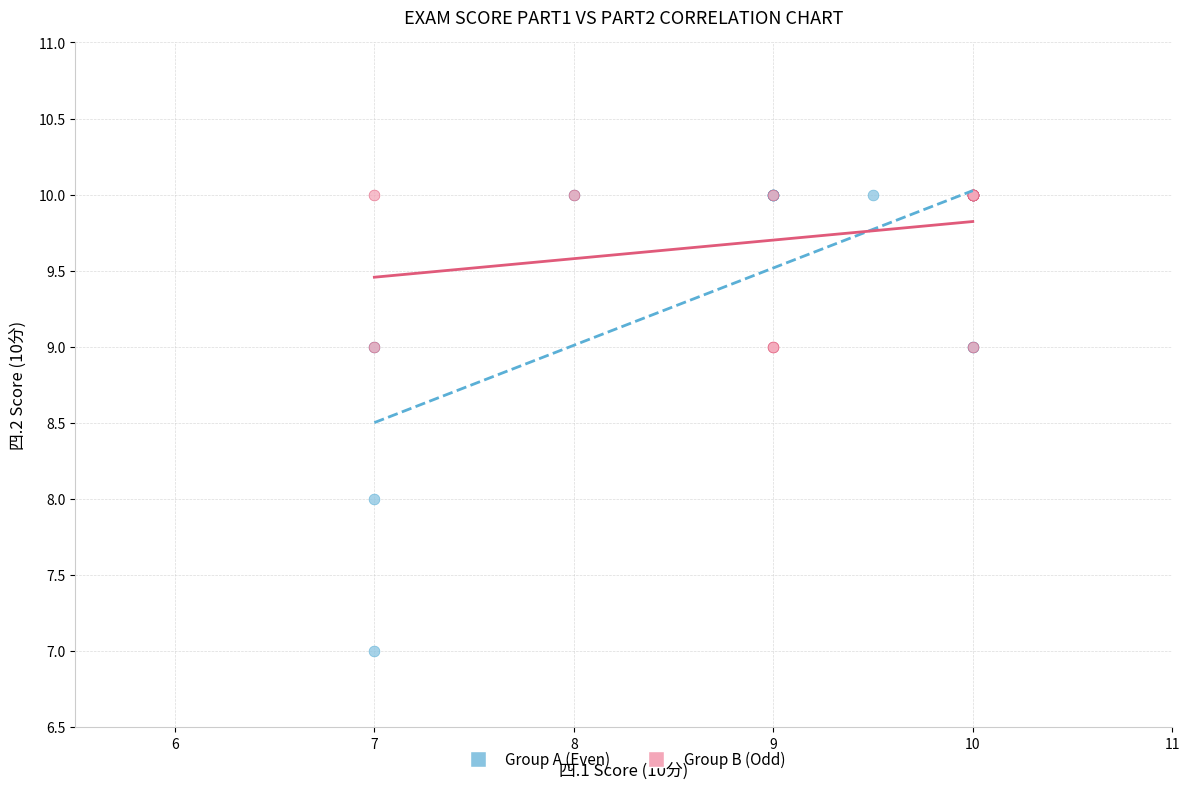

What are all the series names shown in the legend?

Group A (Even), Group B (Odd)